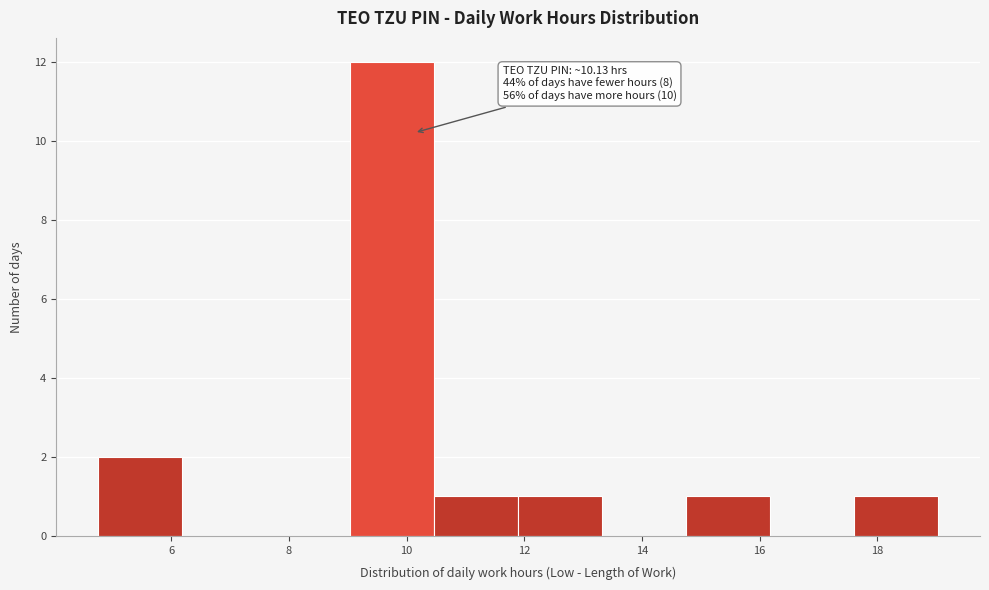

Which range on the x-axis has the tallest bar?

9.0 to 10.4